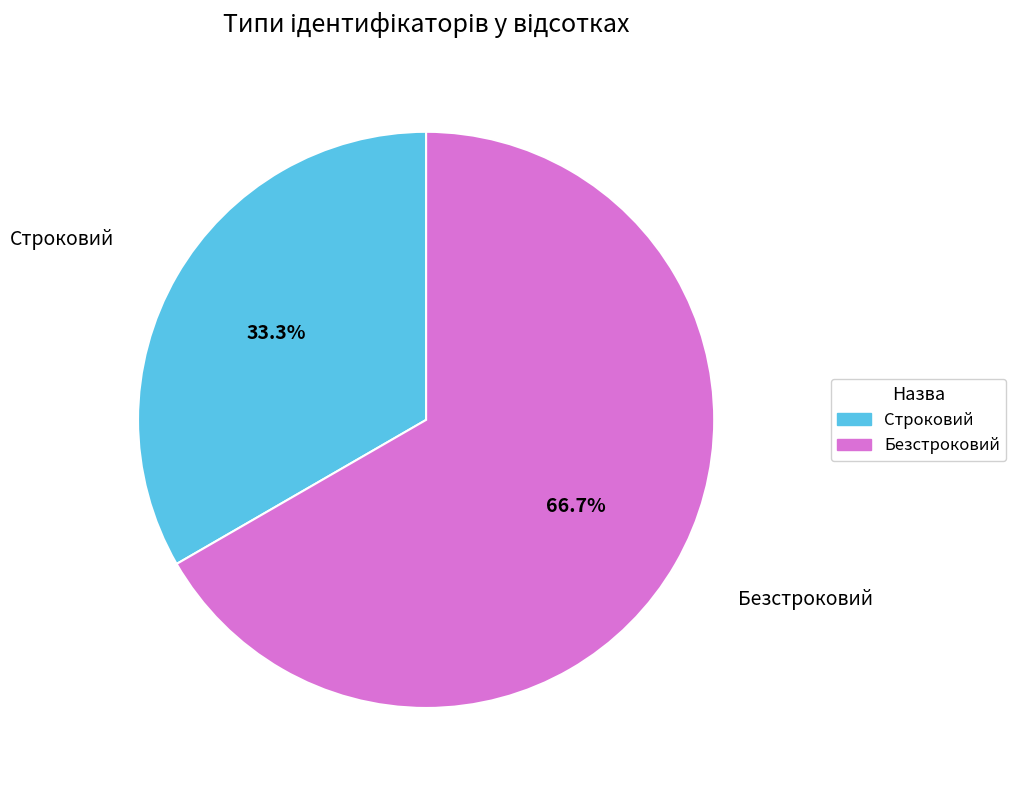

What is the ratio of the value at Безстроковий to the value at Строковий?

2.0